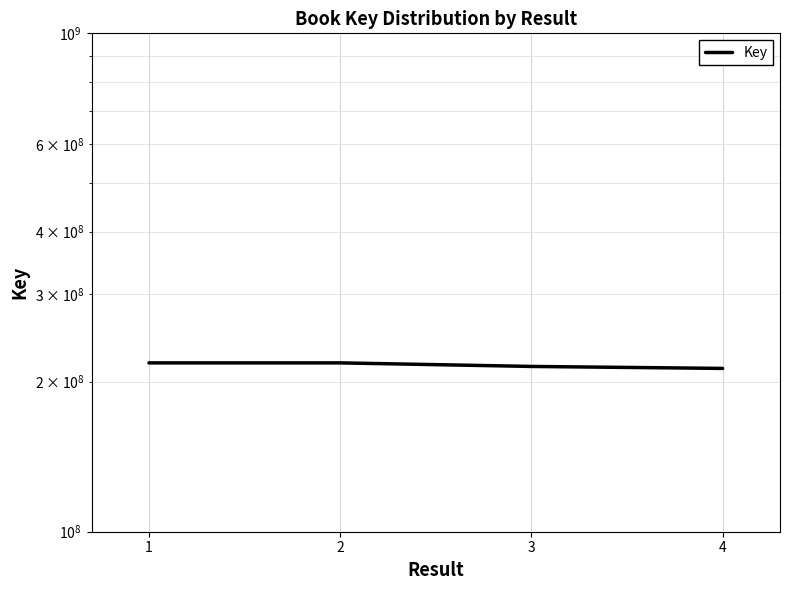

What is the change in value from 1 to 3?

-3559474